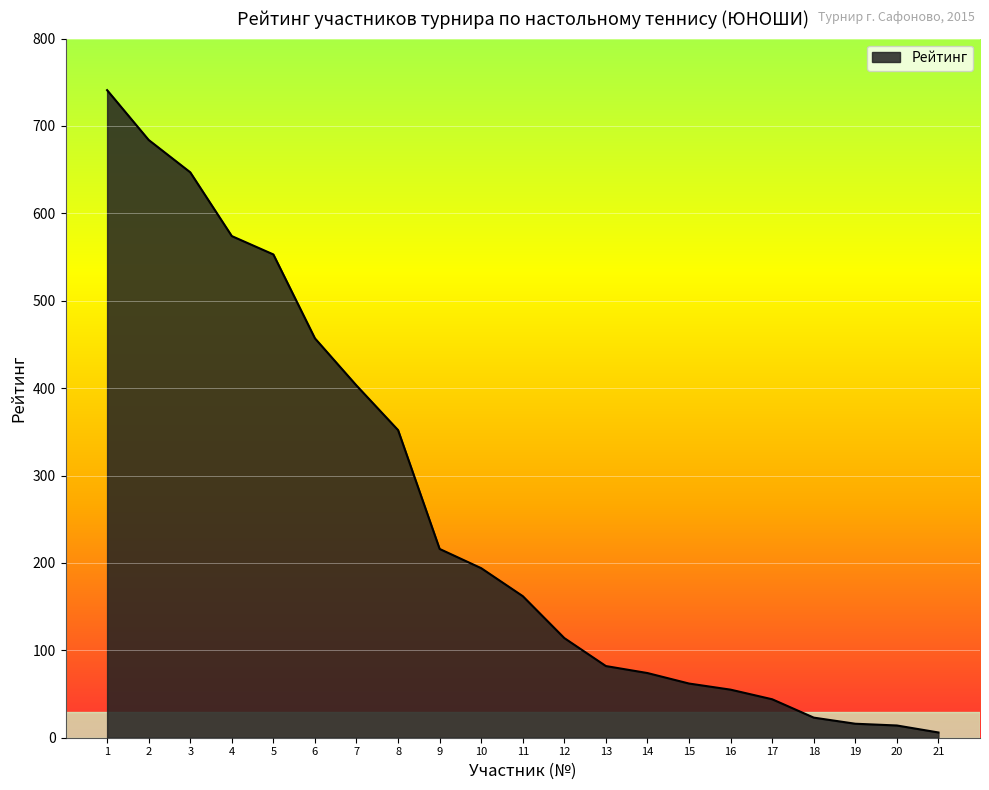

Is it true that the value at 17 is 77?

False